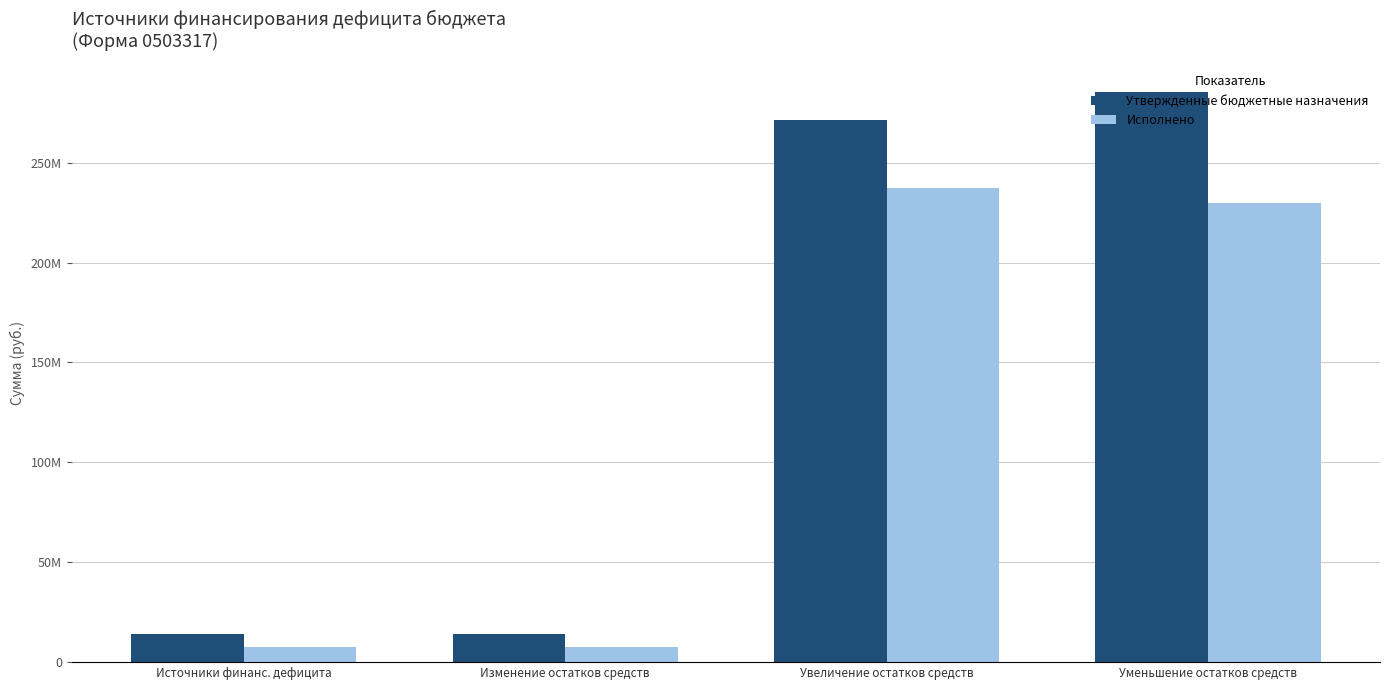

What is the label of the 2nd bar from the right?

Увеличение остатков средств